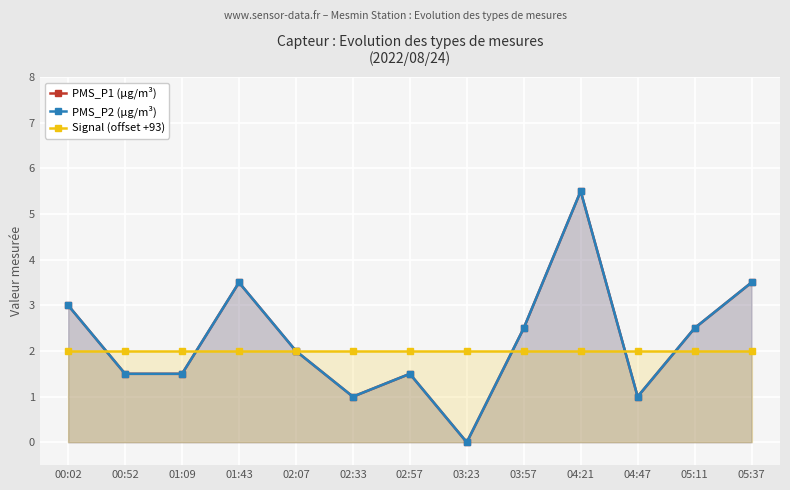

Does the chart display data point markers on the line(s)?

Yes